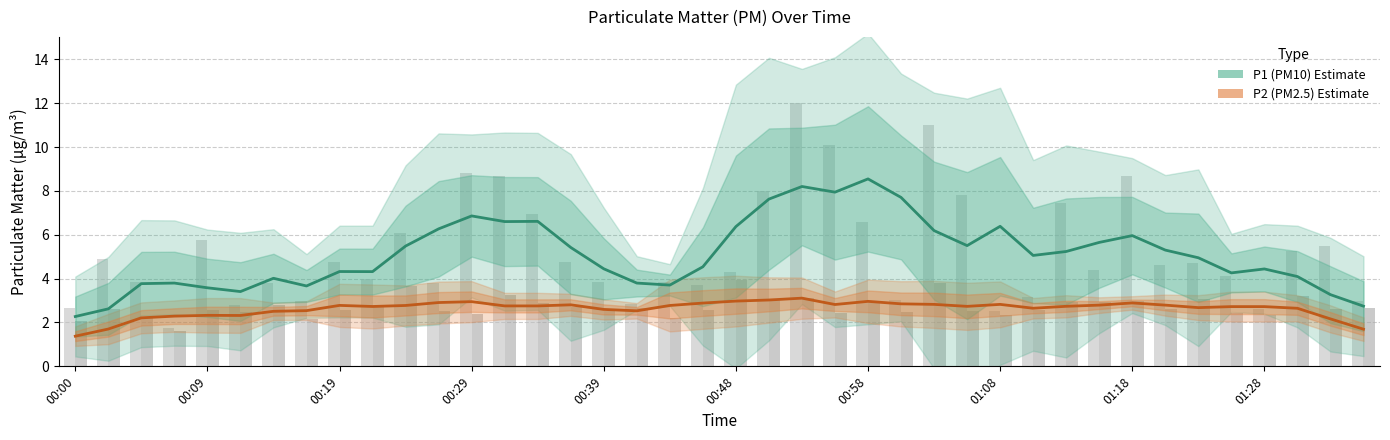

How many data points in P2 (PM2.5) are above 2?

37